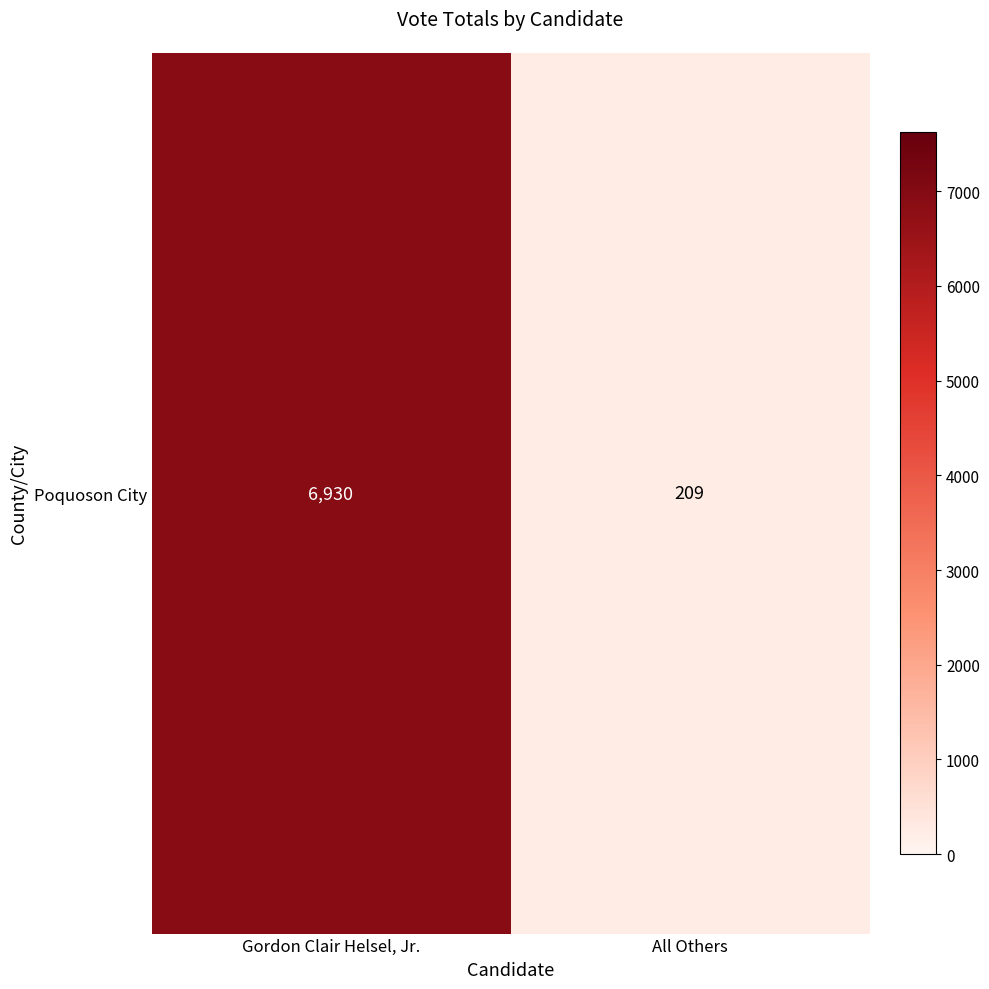

List the labels in order of value, largest first.

Gordon Clair Helsel, Jr., All Others